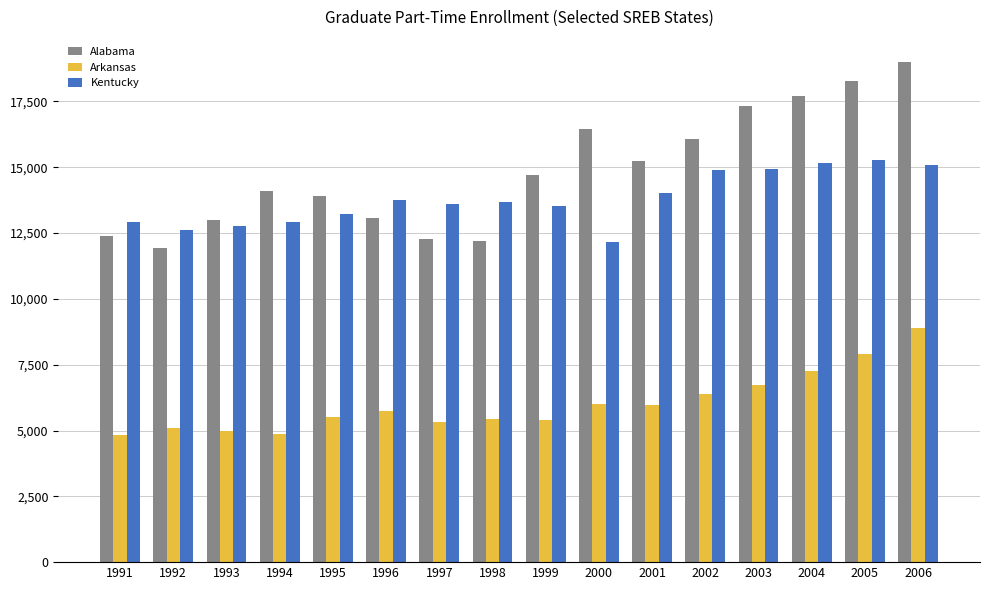

Rank the series by their maximum value, from lowest to highest.

Arkansas, Kentucky, Alabama